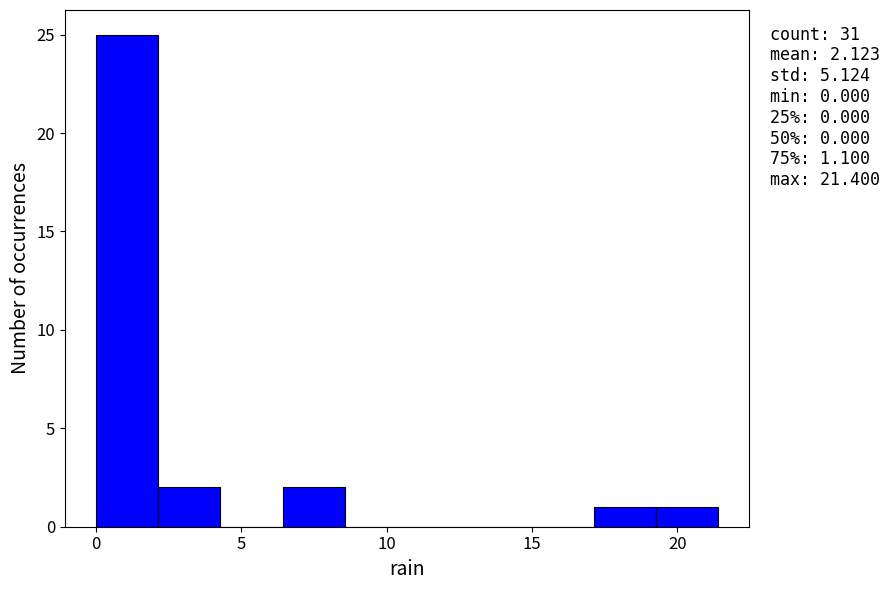

Over which range of the x-axis is the bar tallest?

0.0 to 2.0